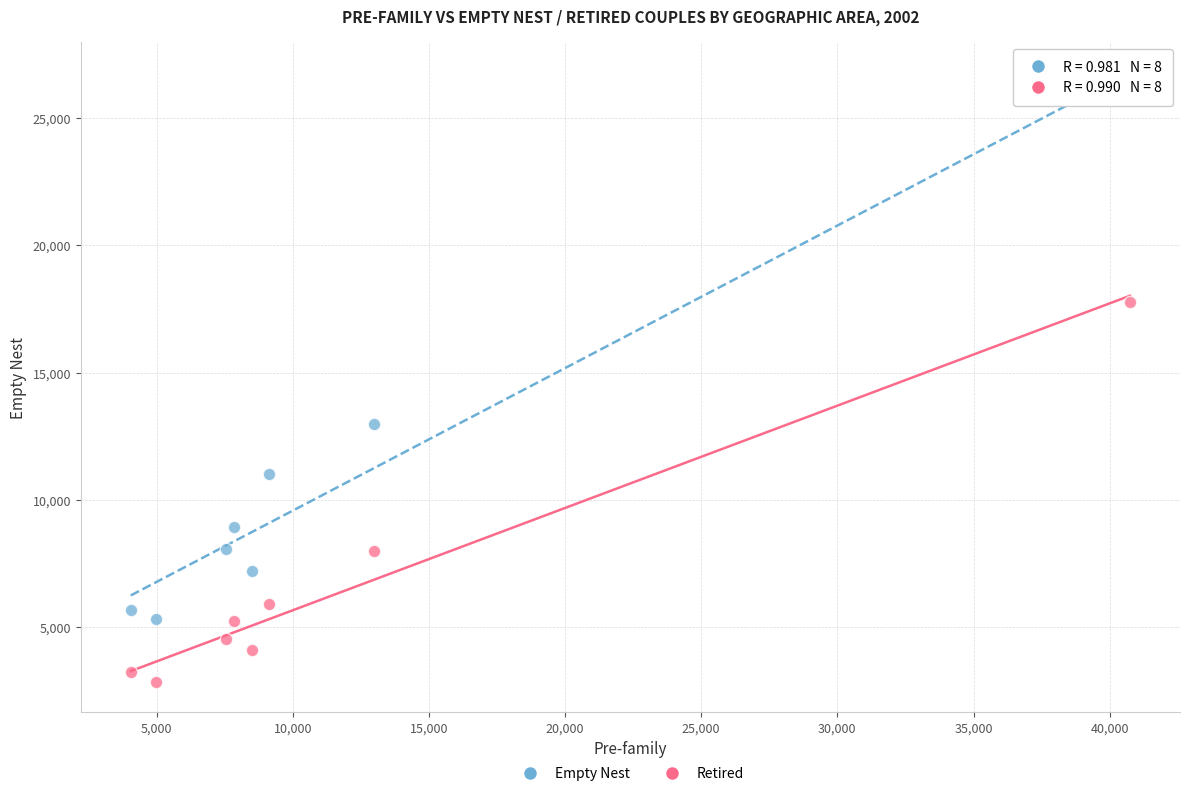

In the Empty Nest series, what Y value is closest to 15800?

12969